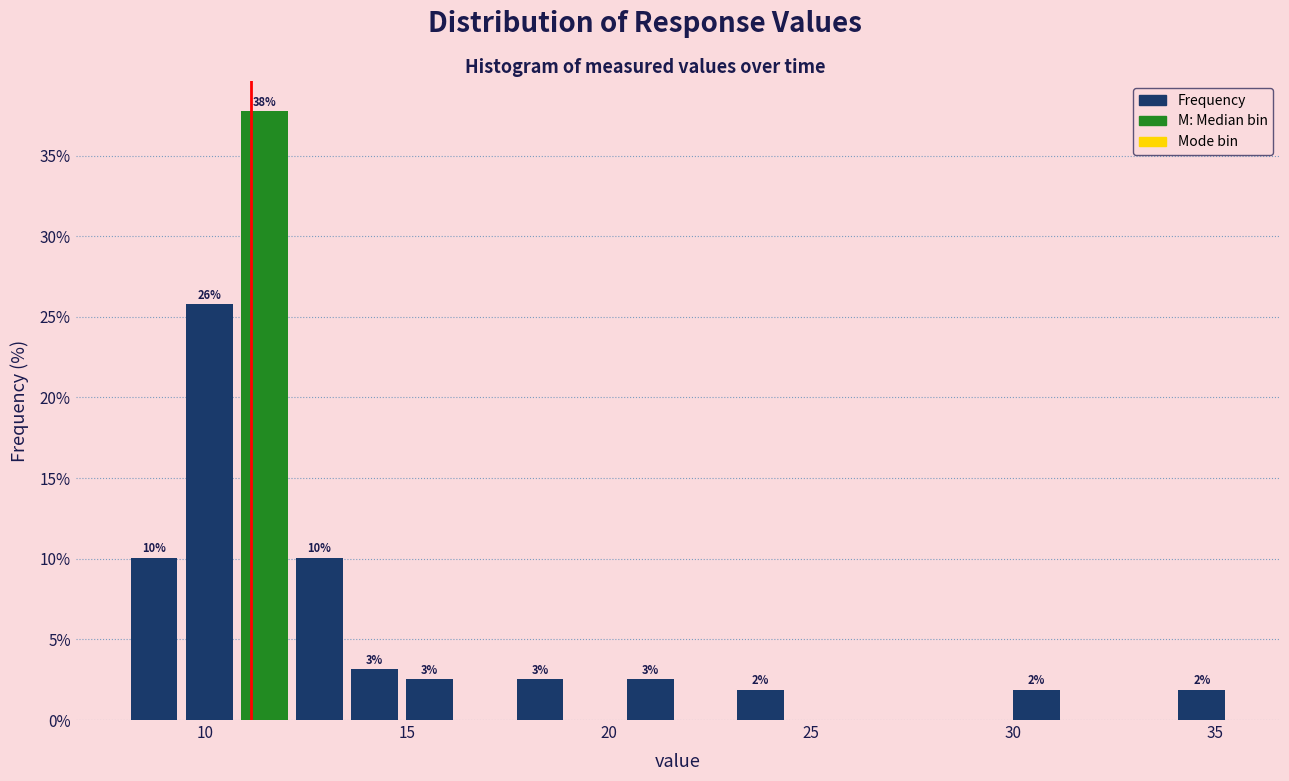

Around what value on the x-axis is the tallest bar? Give the approximate position of its centre, as read against the axis.

11.5